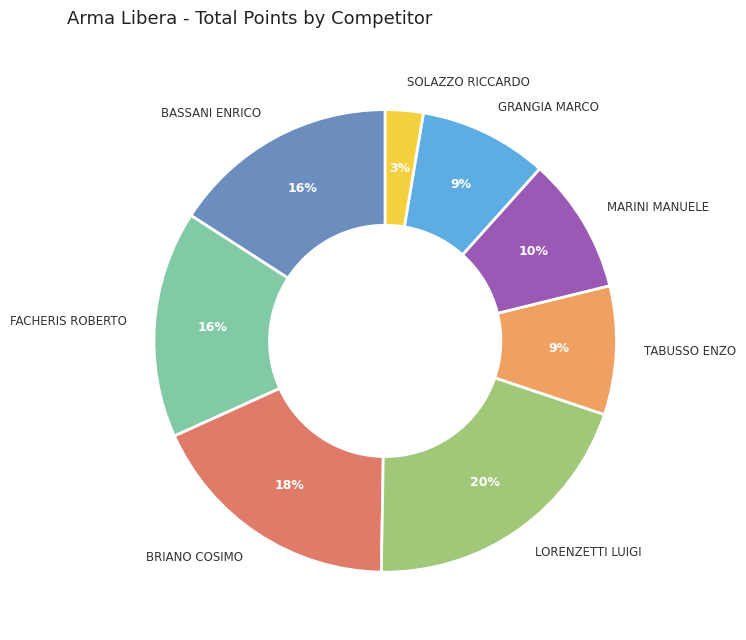

The MARINI MANUELE slice represents 10% of the pie. True or false?

True